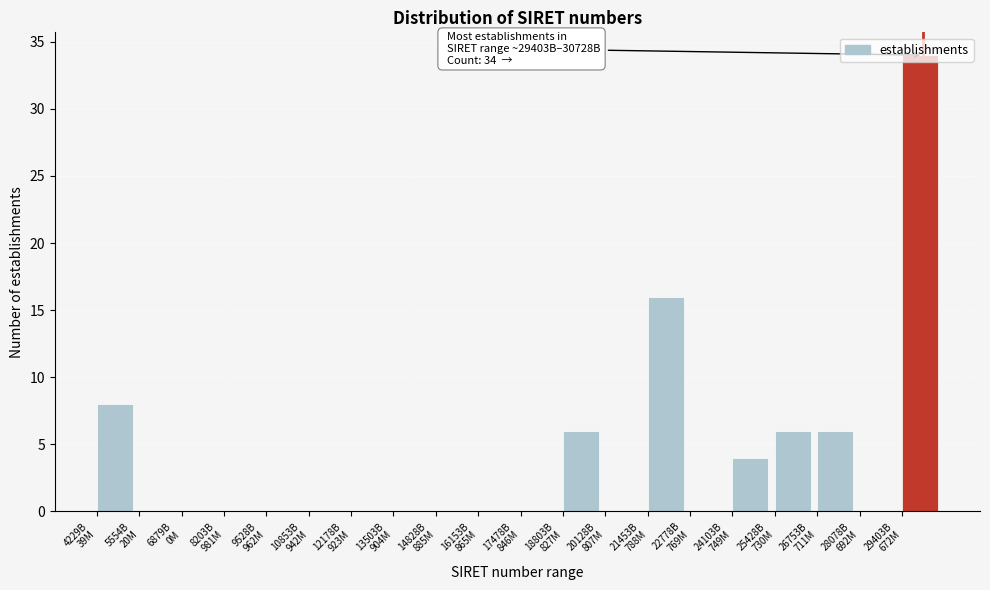

What is the maximum value shown in the chart?

34